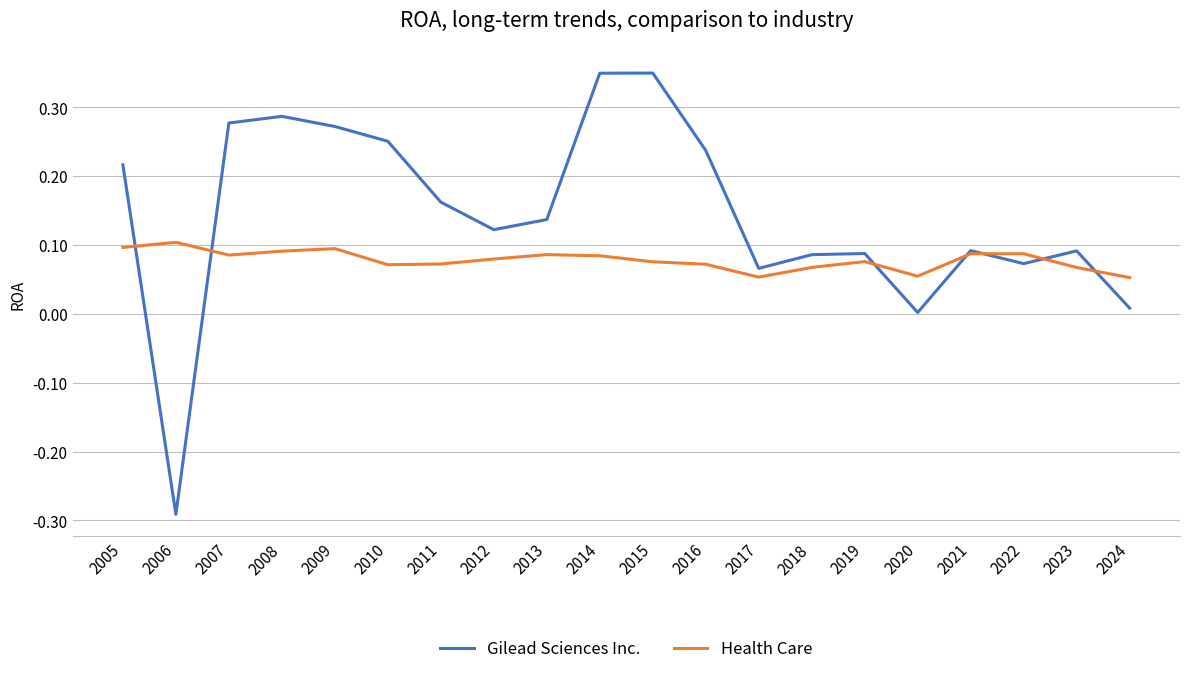

List the series in order of their peak value, highest first.

Gilead Sciences Inc., Health Care